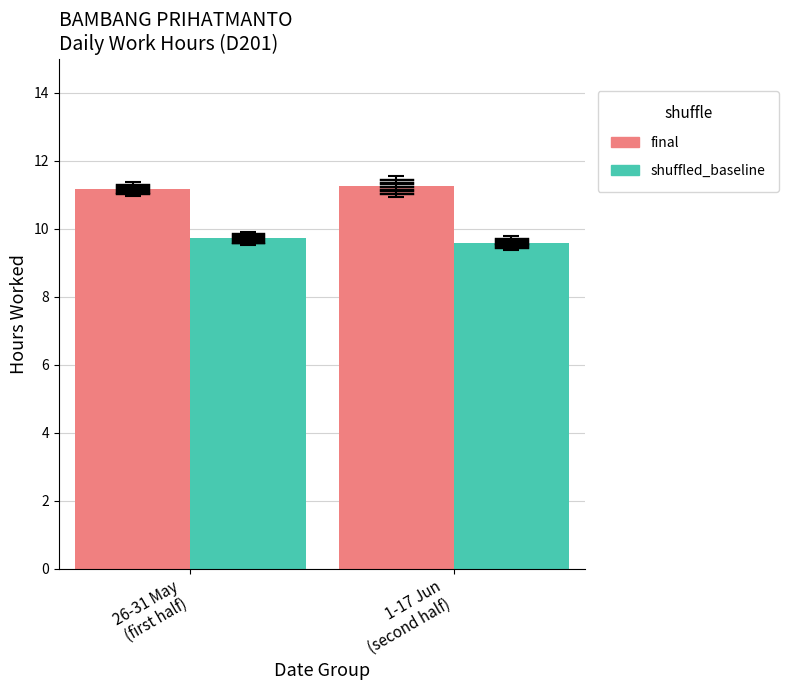

Rank the series at 26-31 May
(first half) from lowest to highest value.

shuffled_baseline, final